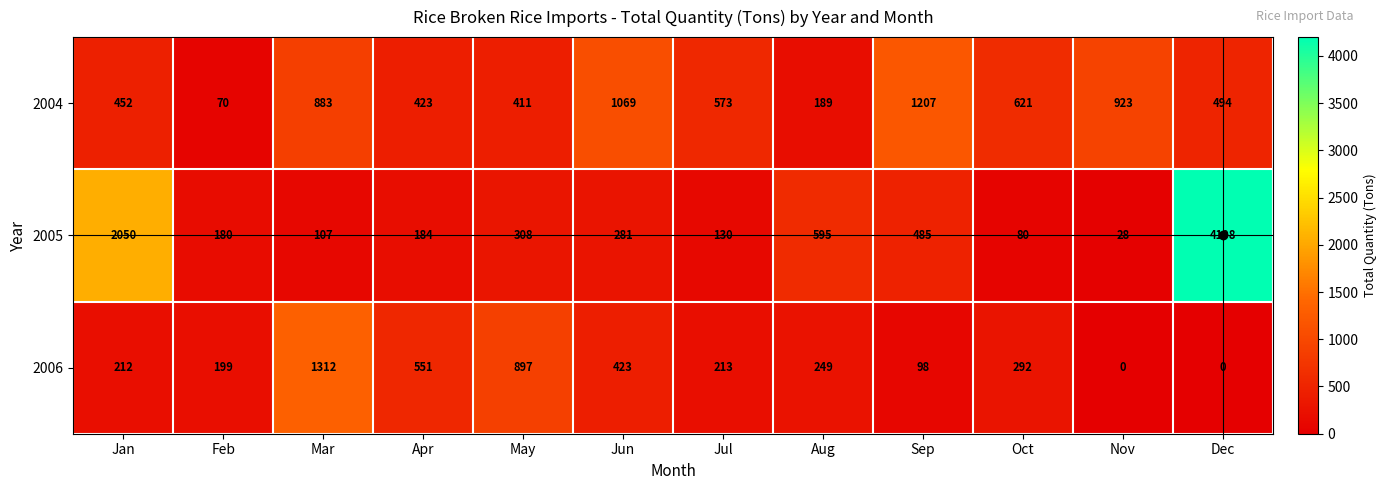

How many series are shown in this chart?

3